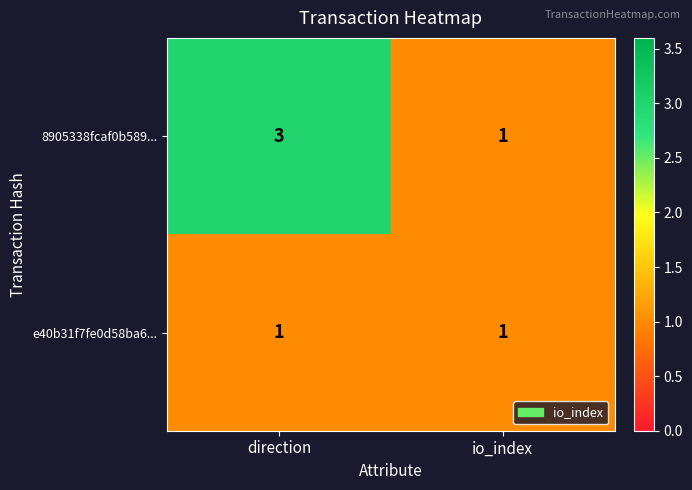

True or false: e40b31f7fe0d58ba6... has a value of 1 at direction.

True